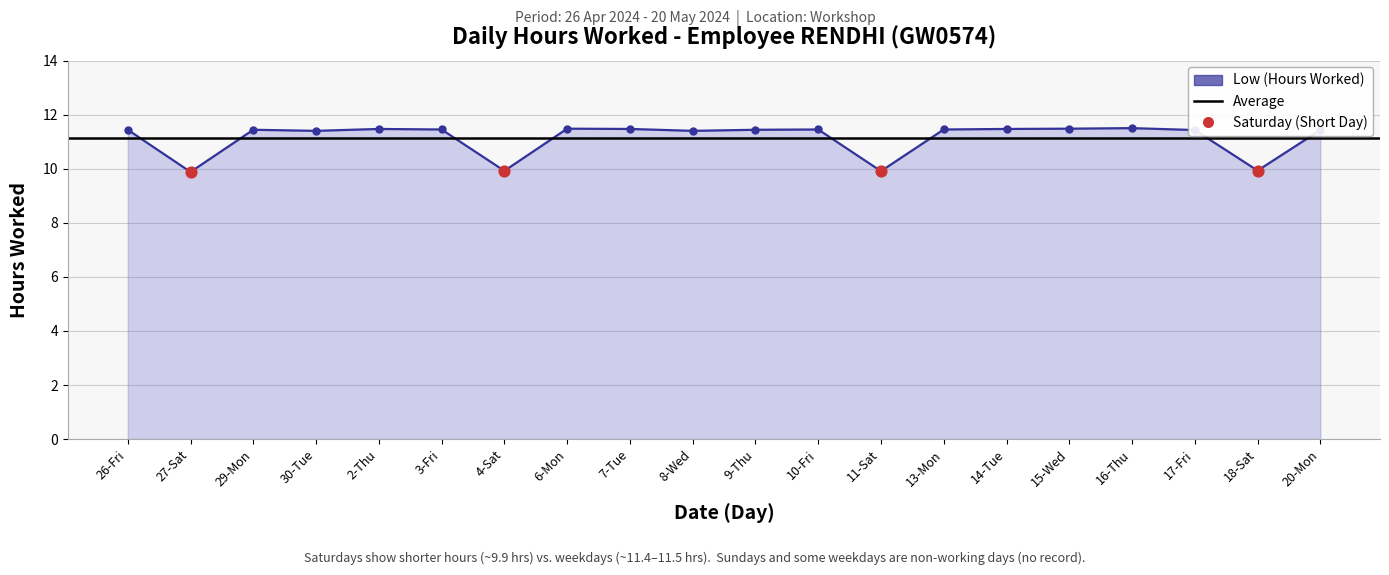

Between 4-Sat and 20-Mon, which is larger?

20-Mon